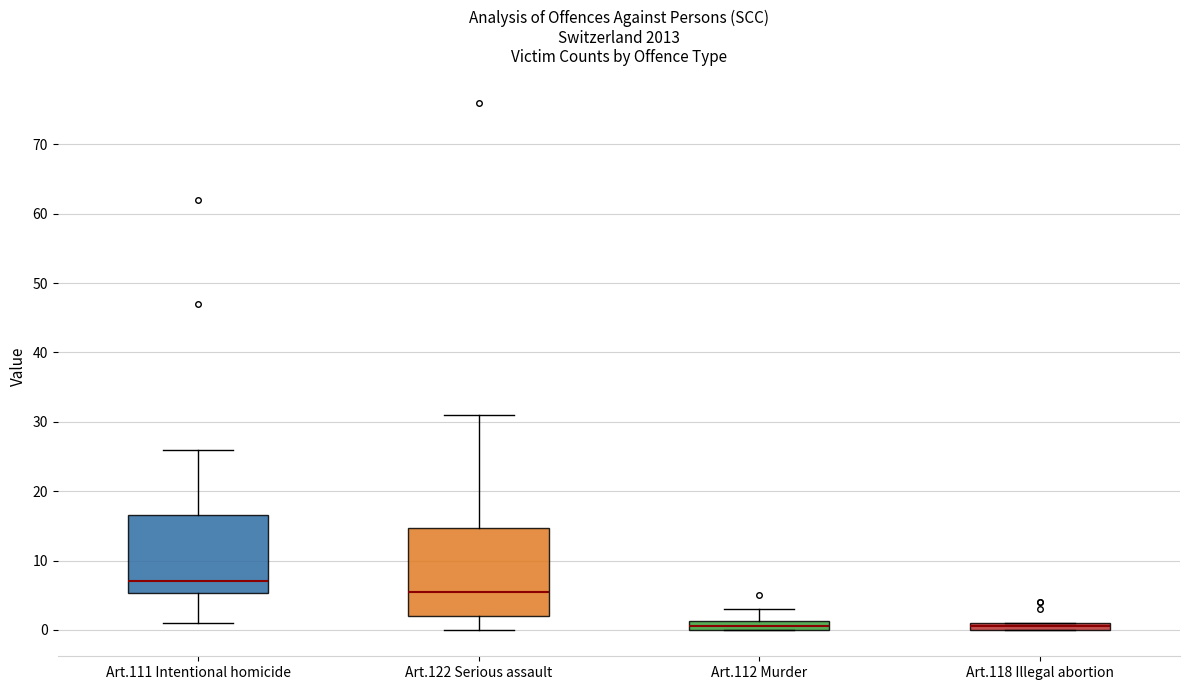

Comparing the boxes themselves (not the whiskers), which one is the tallest?

Art.122 Serious assault